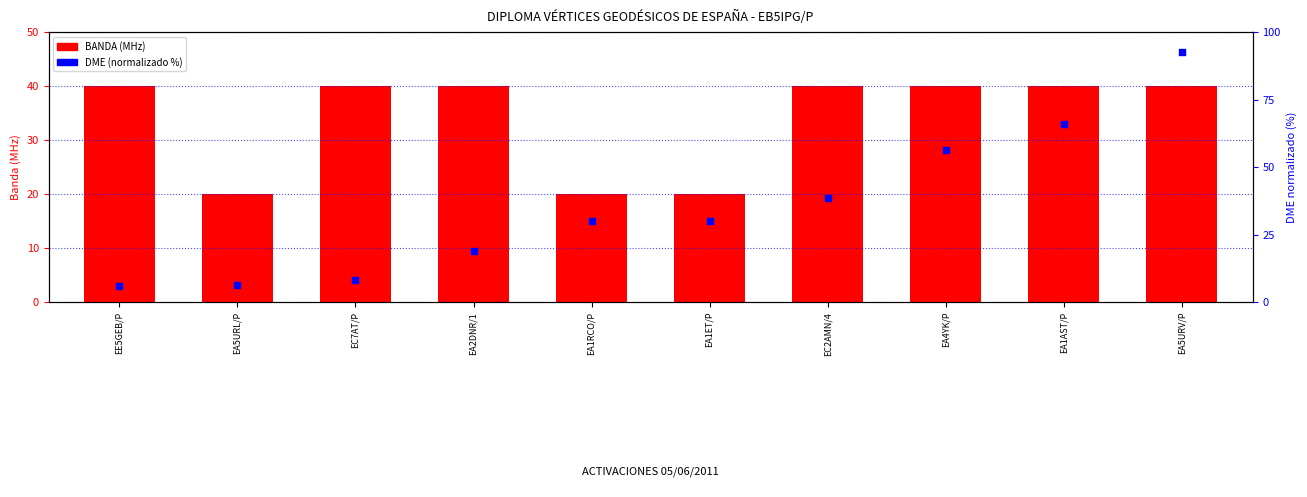

Is the value of BANDA (MHz) at EA5URV/P greater than the value of DME (normalized %) at EA1AST/P?

No